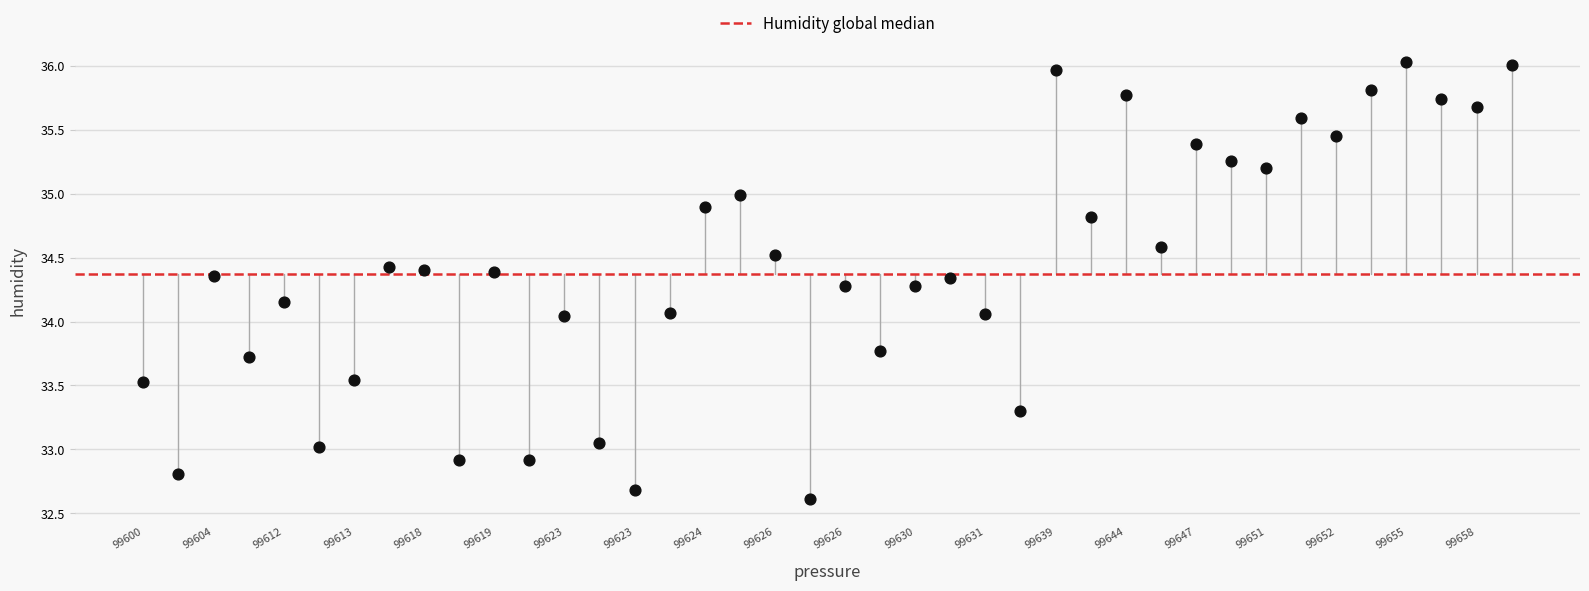

What is the range of Y values (max minus min)?

3.4